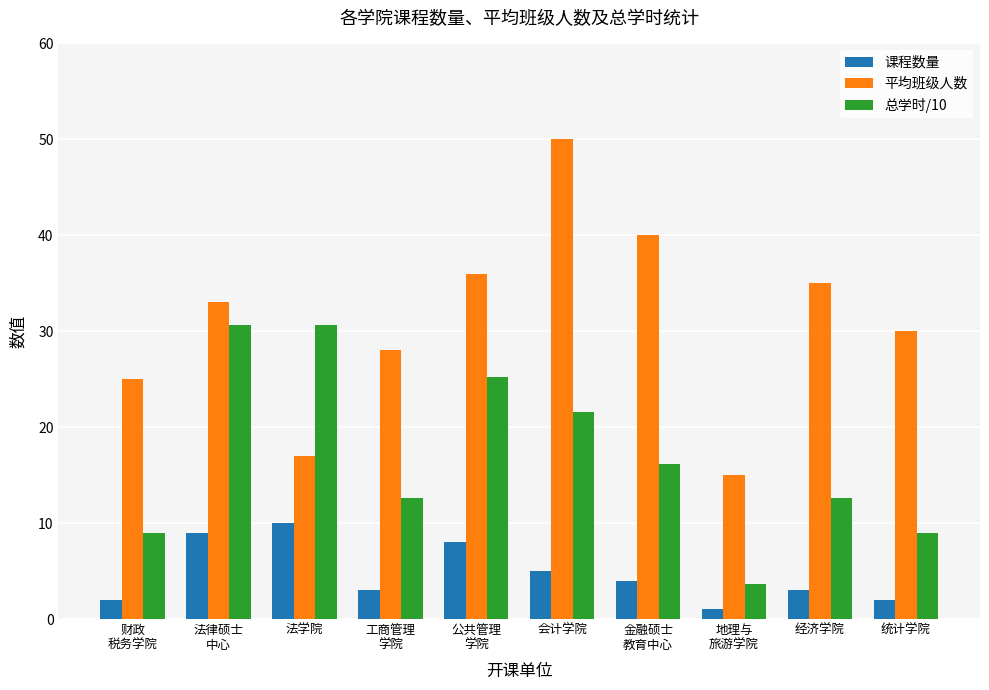

Does the chart contain any negative values?

No